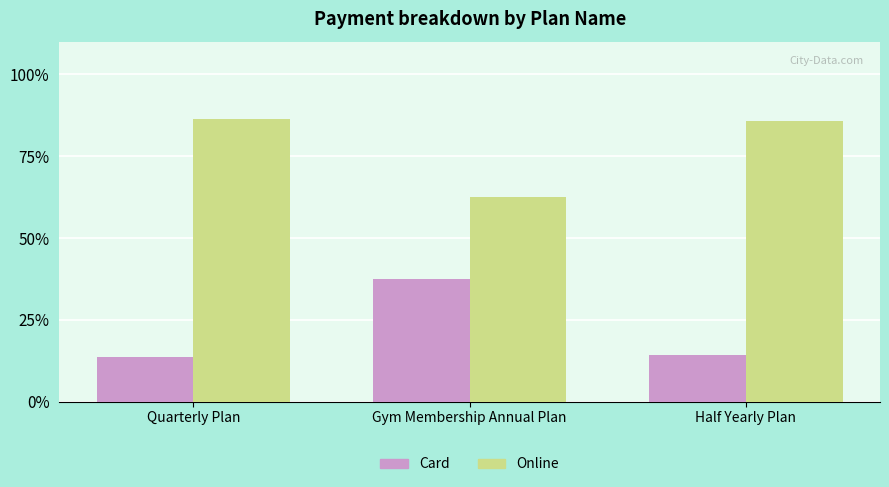

How many data points in Card are less than 14?

1